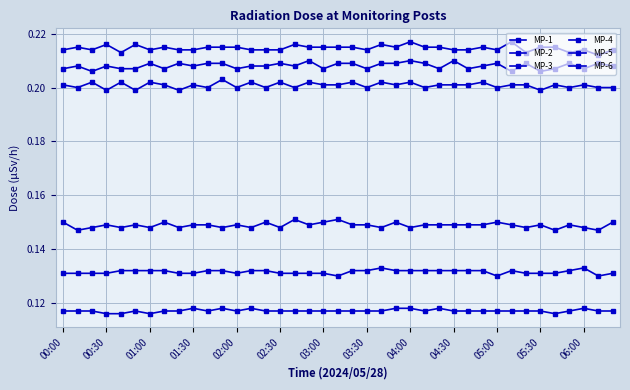

Which series has the largest total across all categories?

MP-3